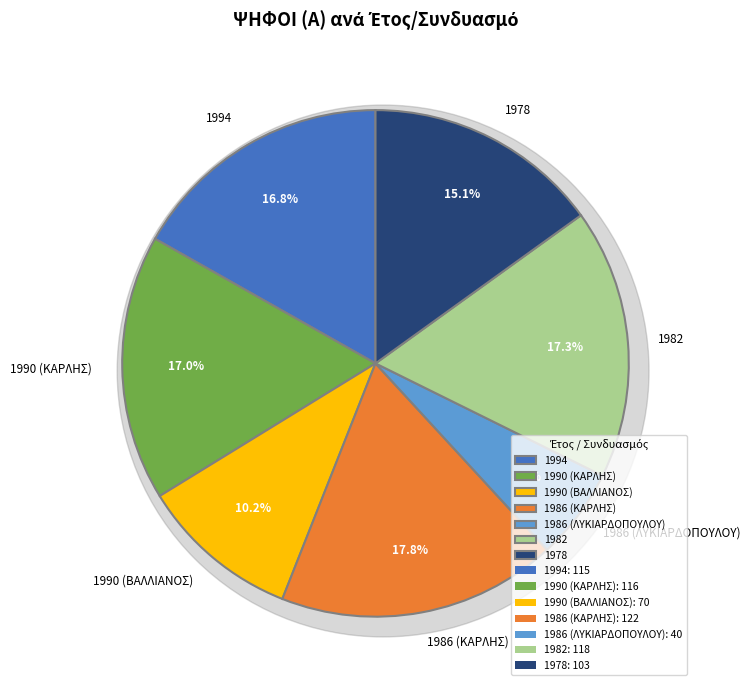

Which has a higher value, 1990 (ΒΑΛΛΙΑΝΟΣ) or 1982?

1982